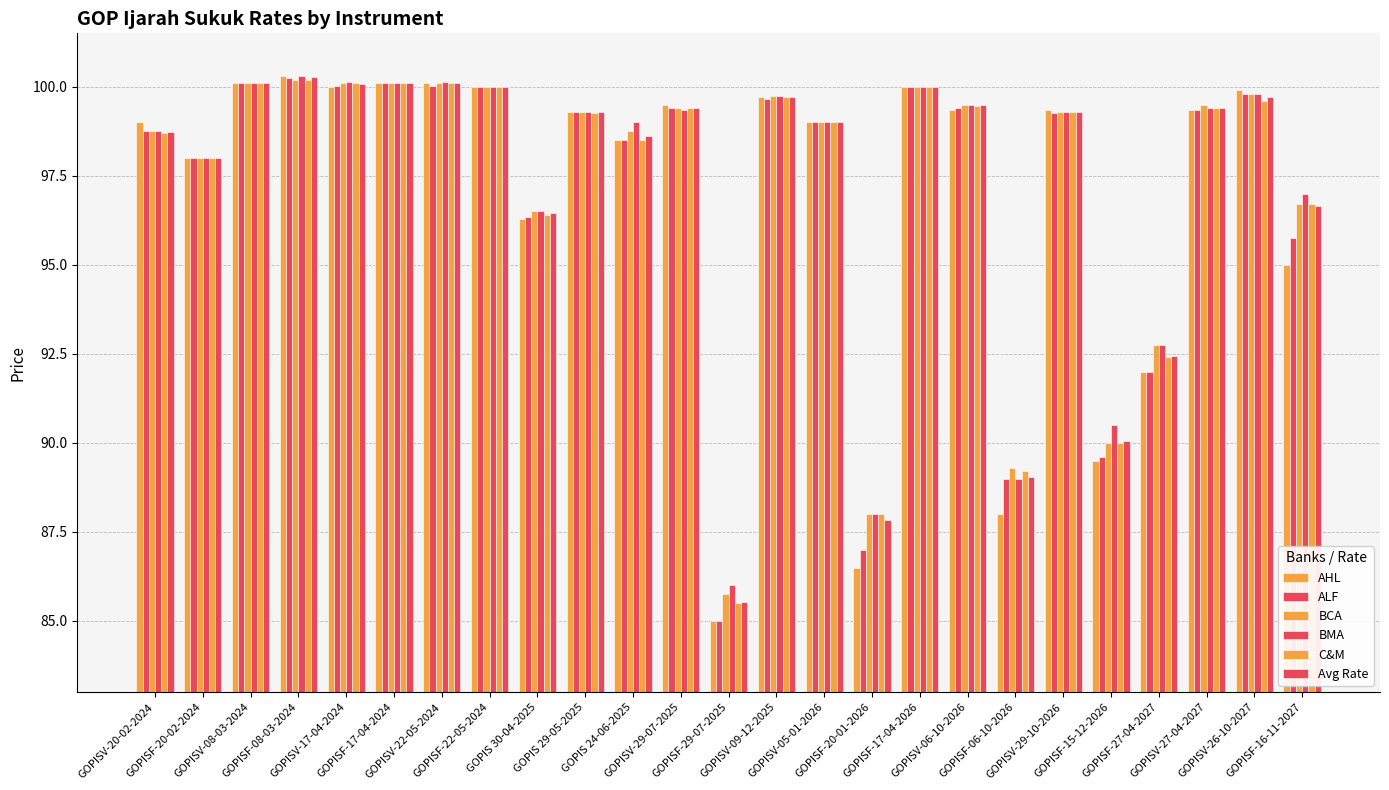

Reading right to left, list all the values displayed in this chart.

AHL: GOPISF-16-11-2027=95.0	GOPISV-26-10-2027=99.9	GOPISV-27-04-2027=99.3	GOPISF-27-04-2027=92.0	GOPISF-15-12-2026=89.5	GOPISV-29-10-2026=99.3	GOPISF-06-10-2026=88.0	GOPISV-06-10-2026=99.3	GOPISF-17-04-2026=100.0	GOPISF-20-01-2026=86.5	GOPISV-05-01-2026=99.0	GOPISV-09-12-2025=99.7	GOPISF-29-07-2025=85.0	GOPISV-29-07-2025=99.5	GOPIS 24-06-2025=98.5	GOPIS 29-05-2025=99.3	GOPIS 30-04-2025=96.3	GOPISF-22-05-2024=100.0	GOPISV-22-05-2024=100.1	GOPISF-17-04-2024=100.1	GOPISV-17-04-2024=100.0	GOPISF-08-03-2024=100.3	GOPISV-08-03-2024=100.1	GOPISF-20-02-2024=98.0	GOPISV-20-02-2024=99.0
ALF: GOPISF-16-11-2027=95.8	GOPISV-26-10-2027=99.8	GOPISV-27-04-2027=99.3	GOPISF-27-04-2027=92.0	GOPISF-15-12-2026=89.6	GOPISV-29-10-2026=99.2	GOPISF-06-10-2026=89.0	GOPISV-06-10-2026=99.4	GOPISF-17-04-2026=100.0	GOPISF-20-01-2026=87.0	GOPISV-05-01-2026=99.0	GOPISV-09-12-2025=99.7	GOPISF-29-07-2025=85.0	GOPISV-29-07-2025=99.4	GOPIS 24-06-2025=98.5	GOPIS 29-05-2025=99.3	GOPIS 30-04-2025=96.3	GOPISF-22-05-2024=100.0	GOPISV-22-05-2024=100.0	GOPISF-17-04-2024=100.1	GOPISV-17-04-2024=100.0	GOPISF-08-03-2024=100.2	GOPISV-08-03-2024=100.1	GOPISF-20-02-2024=98.0	GOPISV-20-02-2024=98.8
BCA: GOPISF-16-11-2027=96.7	GOPISV-26-10-2027=99.8	GOPISV-27-04-2027=99.5	GOPISF-27-04-2027=92.8	GOPISF-15-12-2026=90.0	GOPISV-29-10-2026=99.3	GOPISF-06-10-2026=89.3	GOPISV-06-10-2026=99.5	GOPISF-17-04-2026=100.0	GOPISF-20-01-2026=88.0	GOPISV-05-01-2026=99.0	GOPISV-09-12-2025=99.8	GOPISF-29-07-2025=85.8	GOPISV-29-07-2025=99.4	GOPIS 24-06-2025=98.8	GOPIS 29-05-2025=99.3	GOPIS 30-04-2025=96.5	GOPISF-22-05-2024=100.0	GOPISV-22-05-2024=100.1	GOPISF-17-04-2024=100.1	GOPISV-17-04-2024=100.1	GOPISF-08-03-2024=100.2	GOPISV-08-03-2024=100.1	GOPISF-20-02-2024=98.0	GOPISV-20-02-2024=98.8
BMA: GOPISF-16-11-2027=97.0	GOPISV-26-10-2027=99.8	GOPISV-27-04-2027=99.4	GOPISF-27-04-2027=92.8	GOPISF-15-12-2026=90.5	GOPISV-29-10-2026=99.3	GOPISF-06-10-2026=89.0	GOPISV-06-10-2026=99.5	GOPISF-17-04-2026=100.0	GOPISF-20-01-2026=88.0	GOPISV-05-01-2026=99.0	GOPISV-09-12-2025=99.8	GOPISF-29-07-2025=86.0	GOPISV-29-07-2025=99.3	GOPIS 24-06-2025=99.0	GOPIS 29-05-2025=99.3	GOPIS 30-04-2025=96.5	GOPISF-22-05-2024=100.0	GOPISV-22-05-2024=100.1	GOPISF-17-04-2024=100.1	GOPISV-17-04-2024=100.1	GOPISF-08-03-2024=100.3	GOPISV-08-03-2024=100.1	GOPISF-20-02-2024=98.0	GOPISV-20-02-2024=98.8
C&M: GOPISF-16-11-2027=96.7	GOPISV-26-10-2027=99.6	GOPISV-27-04-2027=99.4	GOPISF-27-04-2027=92.4	GOPISF-15-12-2026=90.0	GOPISV-29-10-2026=99.3	GOPISF-06-10-2026=89.2	GOPISV-06-10-2026=99.5	GOPISF-17-04-2026=100.0	GOPISF-20-01-2026=88.0	GOPISV-05-01-2026=99.0	GOPISV-09-12-2025=99.7	GOPISF-29-07-2025=85.5	GOPISV-29-07-2025=99.4	GOPIS 24-06-2025=98.5	GOPIS 29-05-2025=99.2	GOPIS 30-04-2025=96.4	GOPISF-22-05-2024=100.0	GOPISV-22-05-2024=100.1	GOPISF-17-04-2024=100.1	GOPISV-17-04-2024=100.1	GOPISF-08-03-2024=100.2	GOPISV-08-03-2024=100.1	GOPISF-20-02-2024=98.0	GOPISV-20-02-2024=98.7
Avg Rate: GOPISF-16-11-2027=96.6	GOPISV-26-10-2027=99.7	GOPISV-27-04-2027=99.4	GOPISF-27-04-2027=92.4	GOPISF-15-12-2026=90.1	GOPISV-29-10-2026=99.3	GOPISF-06-10-2026=89.0	GOPISV-06-10-2026=99.5	GOPISF-17-04-2026=100.0	GOPISF-20-01-2026=87.8	GOPISV-05-01-2026=99.0	GOPISV-09-12-2025=99.7	GOPISF-29-07-2025=85.5	GOPISV-29-07-2025=99.4	GOPIS 24-06-2025=98.6	GOPIS 29-05-2025=99.3	GOPIS 30-04-2025=96.5	GOPISF-22-05-2024=100.0	GOPISV-22-05-2024=100.1	GOPISF-17-04-2024=100.1	GOPISV-17-04-2024=100.1	GOPISF-08-03-2024=100.3	GOPISV-08-03-2024=100.1	GOPISF-20-02-2024=98.0	GOPISV-20-02-2024=98.7